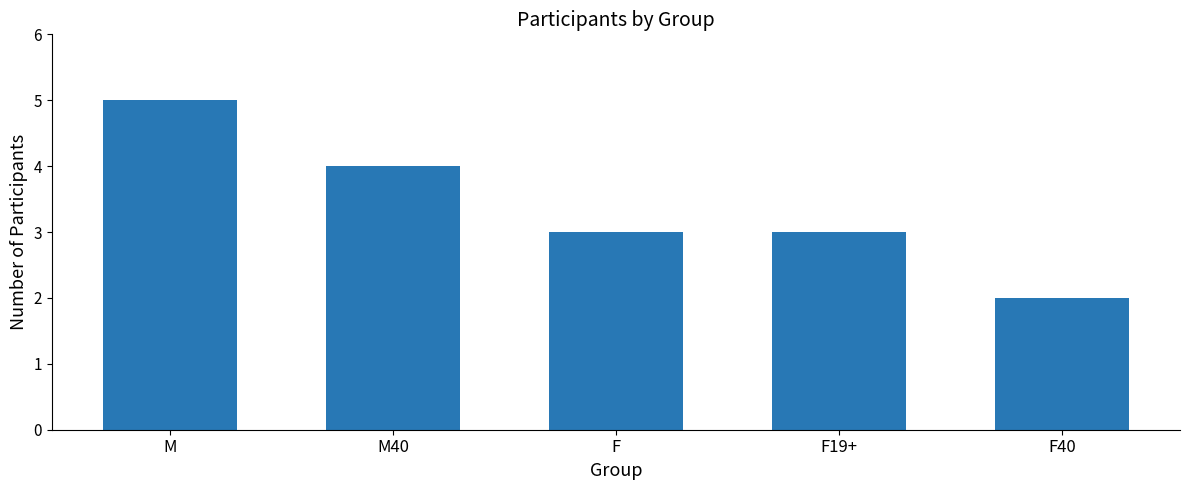

Reading right to left, what are all the values shown in this chart?

F40=2	F19+=3	F=3	M40=4	M=5